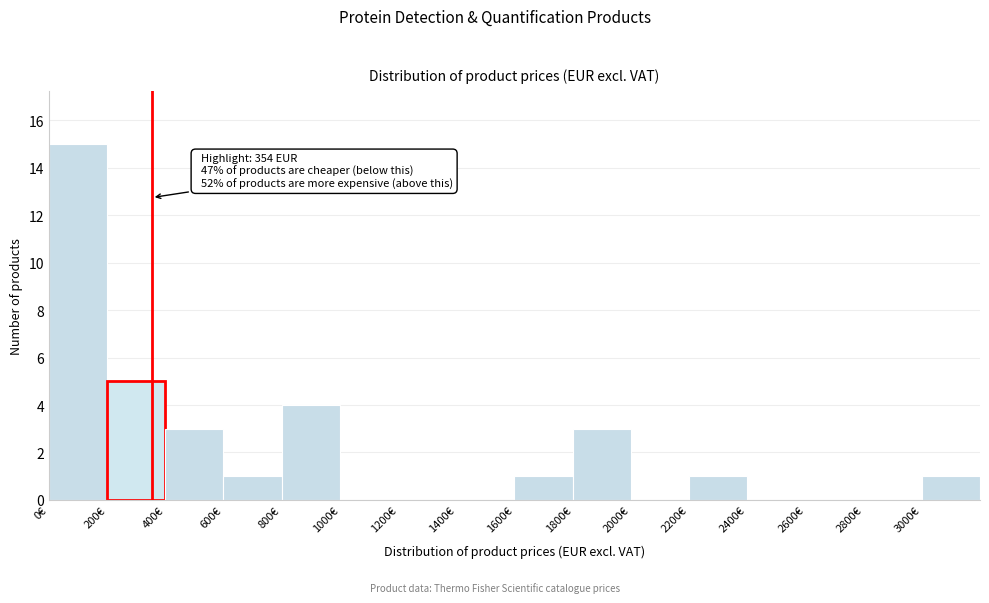

Which range on the x-axis has the tallest bar?

0 to 200